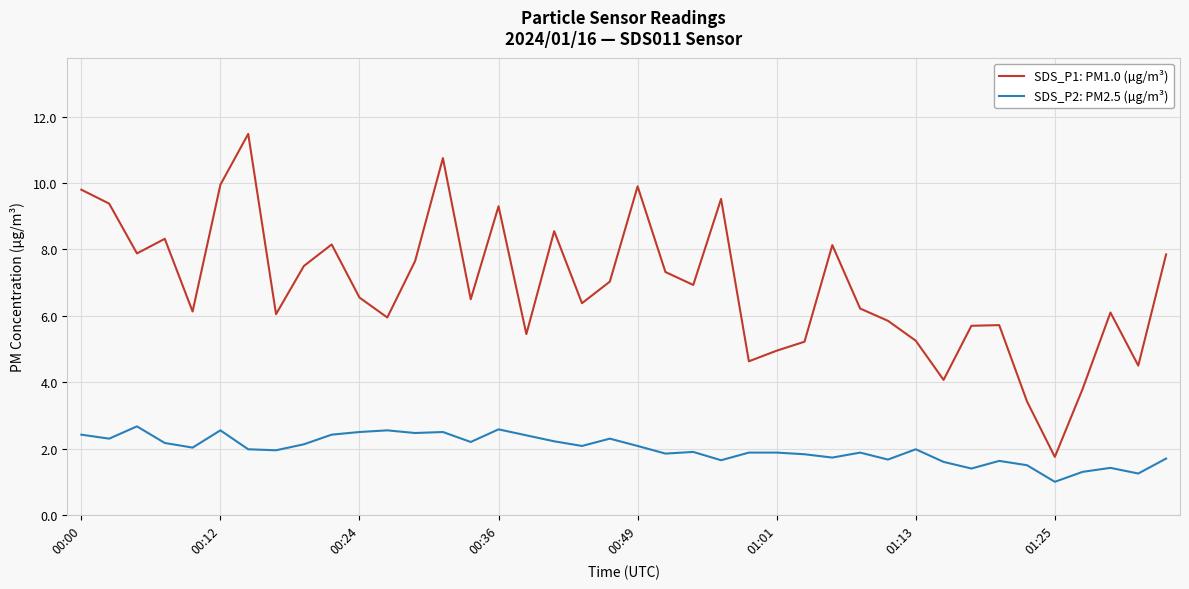

True or false: SDS_P2: PM2.5 (µg/m³) and SDS_P1: PM1.0 (µg/m³) cross at least once.

False